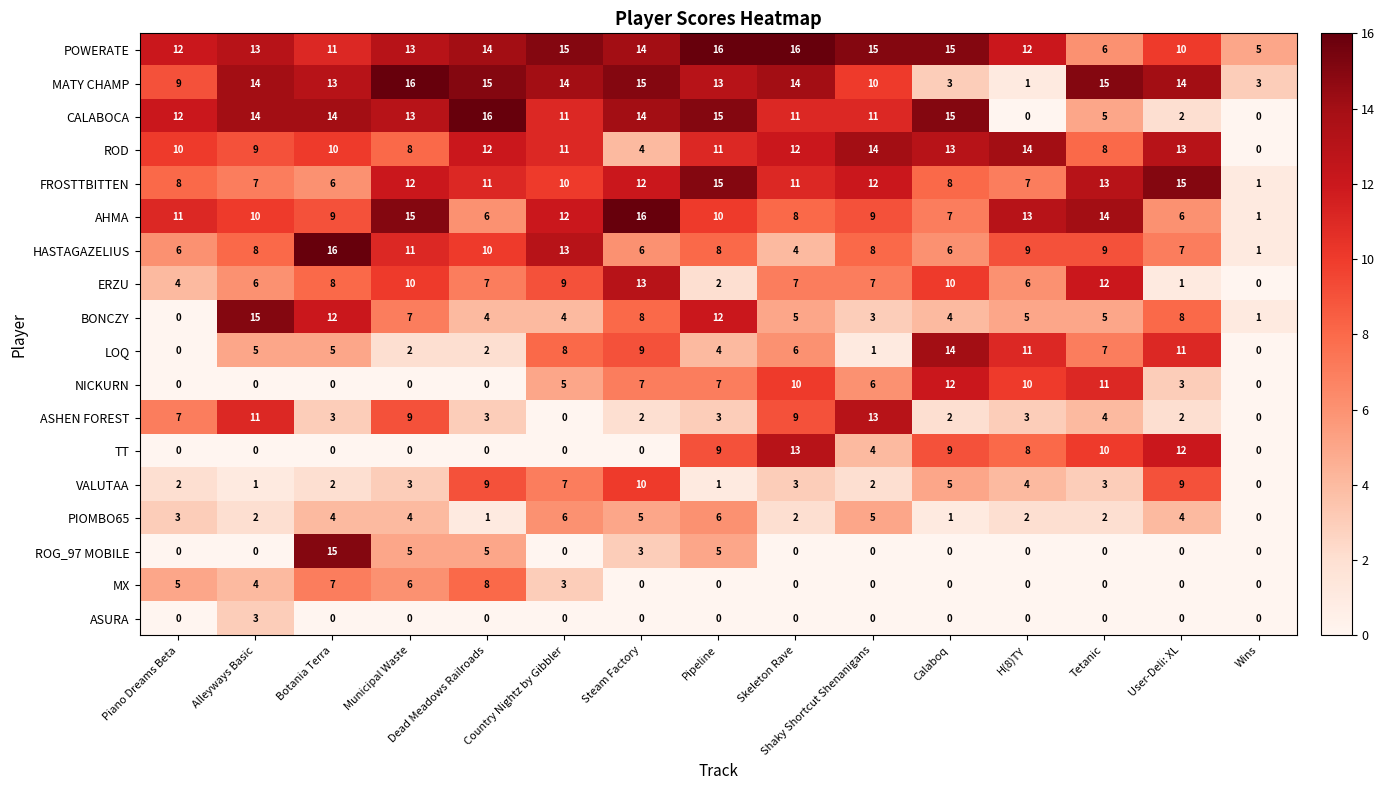

How many distinct data groups are displayed?

18